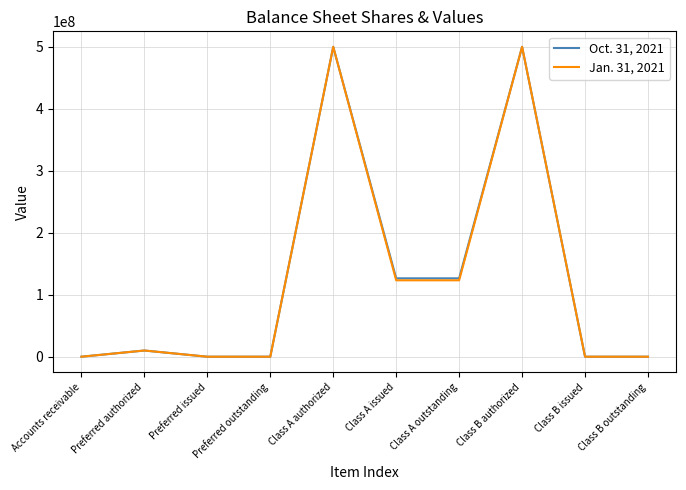

Is the value of Oct. 31, 2021 at Accounts receivable greater than the value of Jan. 31, 2021 at Class B authorized?

No